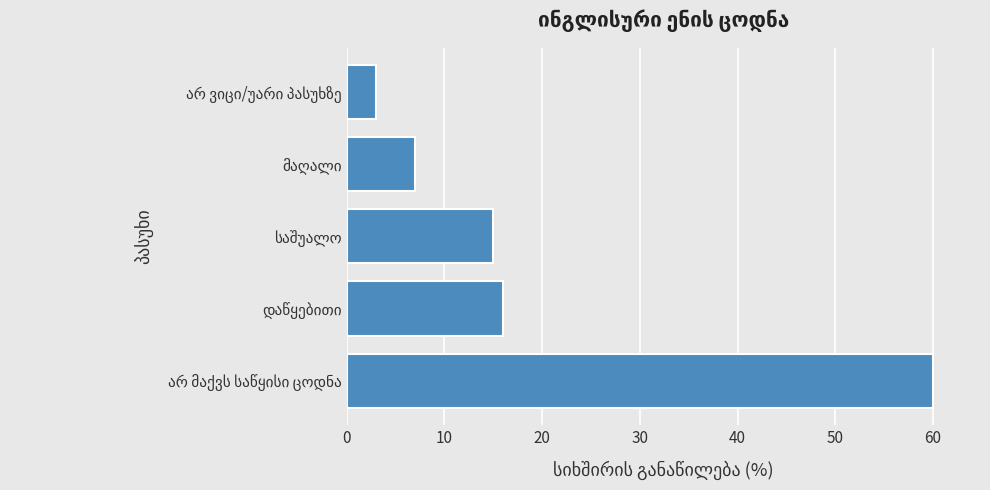

What is the maximum value shown in the chart?

60